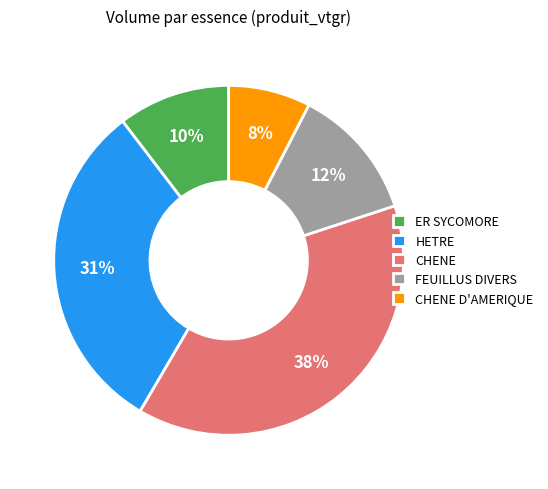

To the nearest percent, what is the average slice percentage?

20%